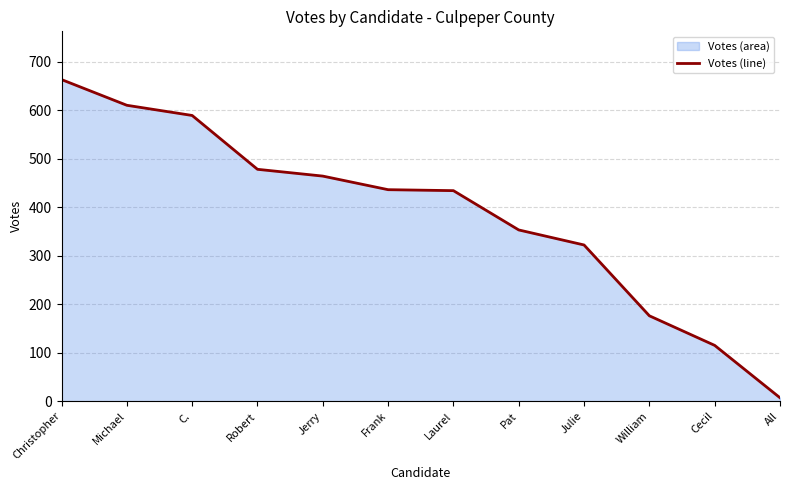

How many data points are above 436?

5